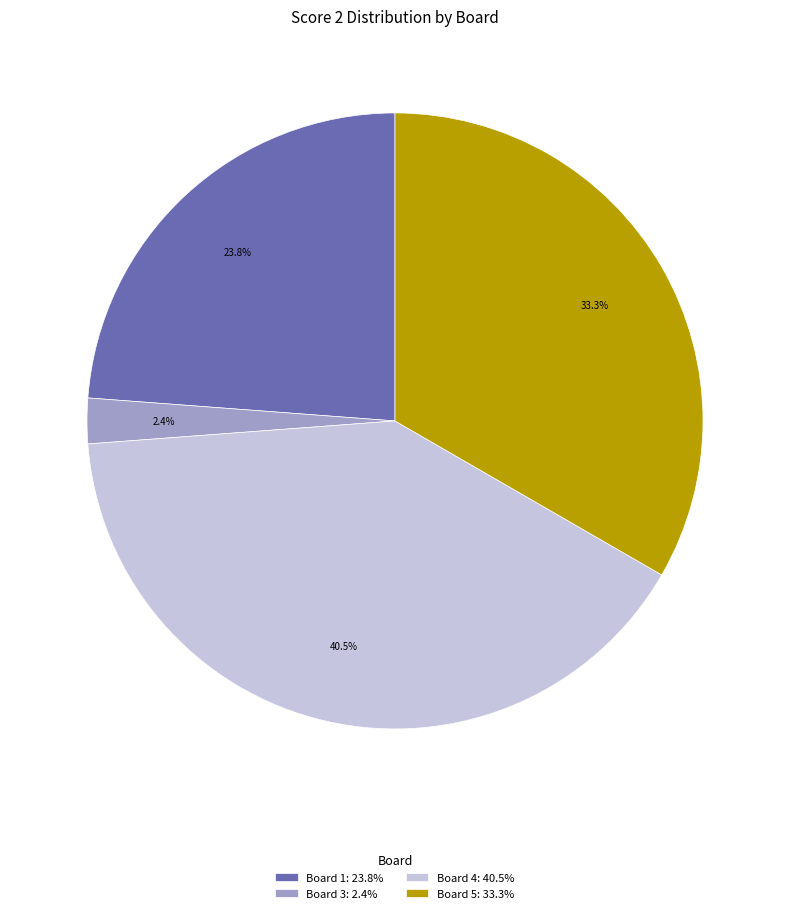

Is there any slice that represents more than half of the pie?

No